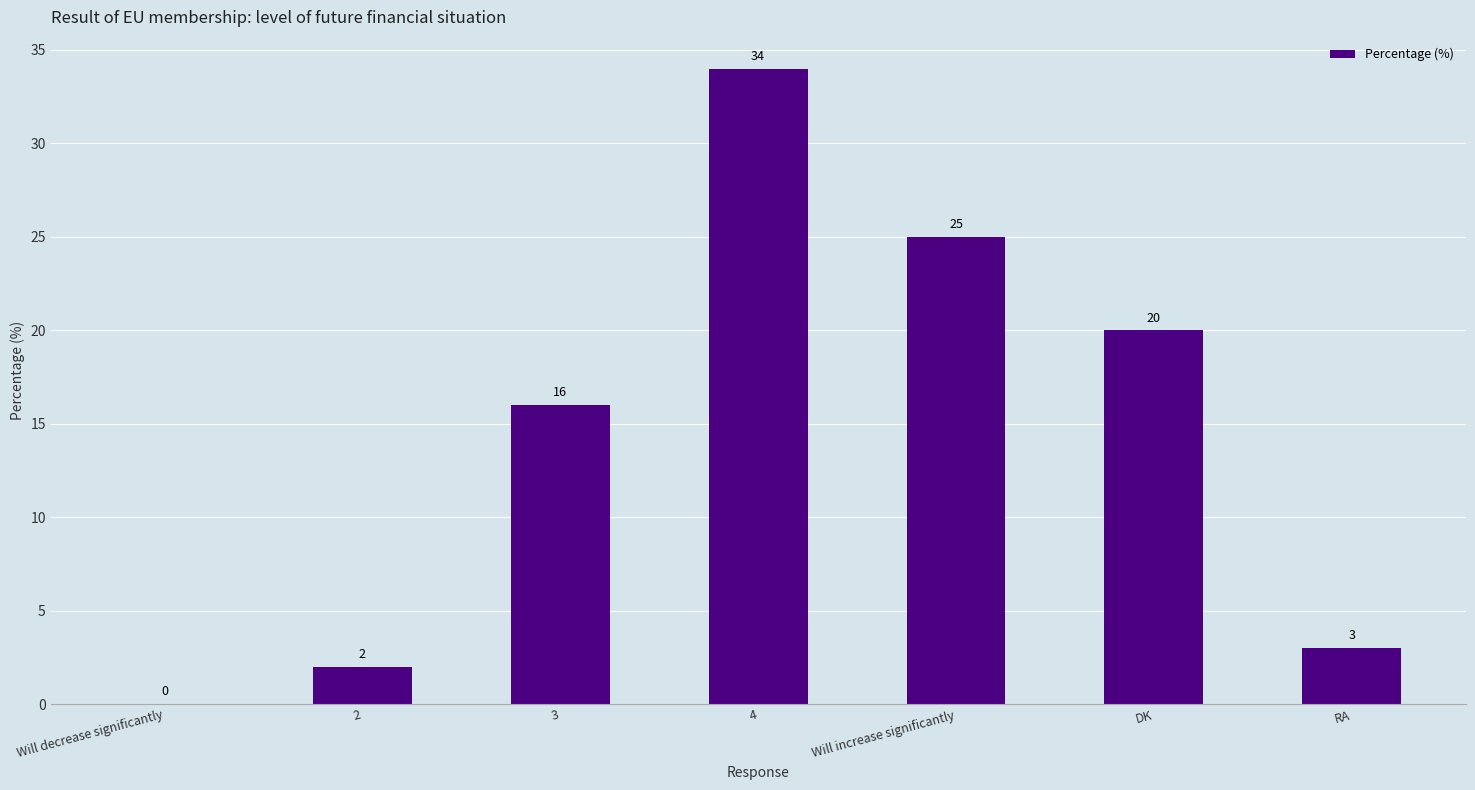

The value at RA is 5. True or false?

False